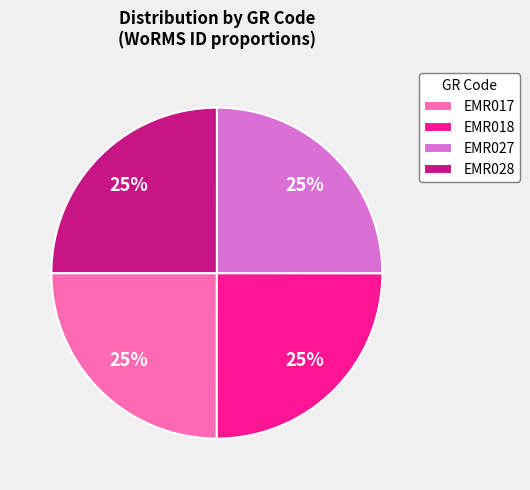

The EMR018 slice represents 25% of the pie. True or false?

True